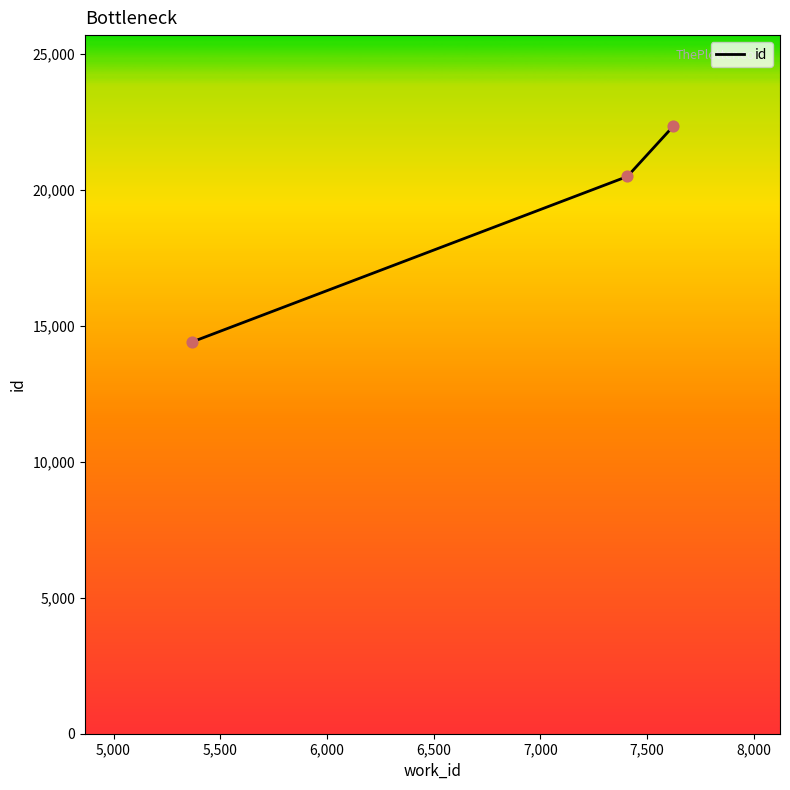

What is the minimum value shown in the chart?

14404